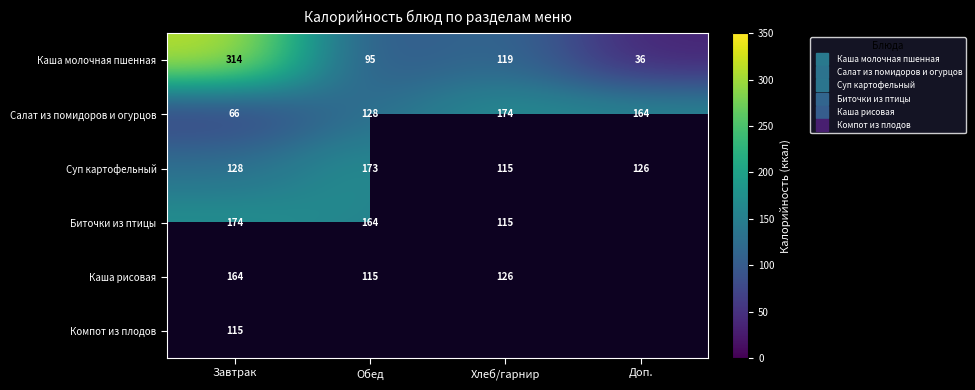

The value of Каша рисовая at Обед is 156.6. True or false?

False